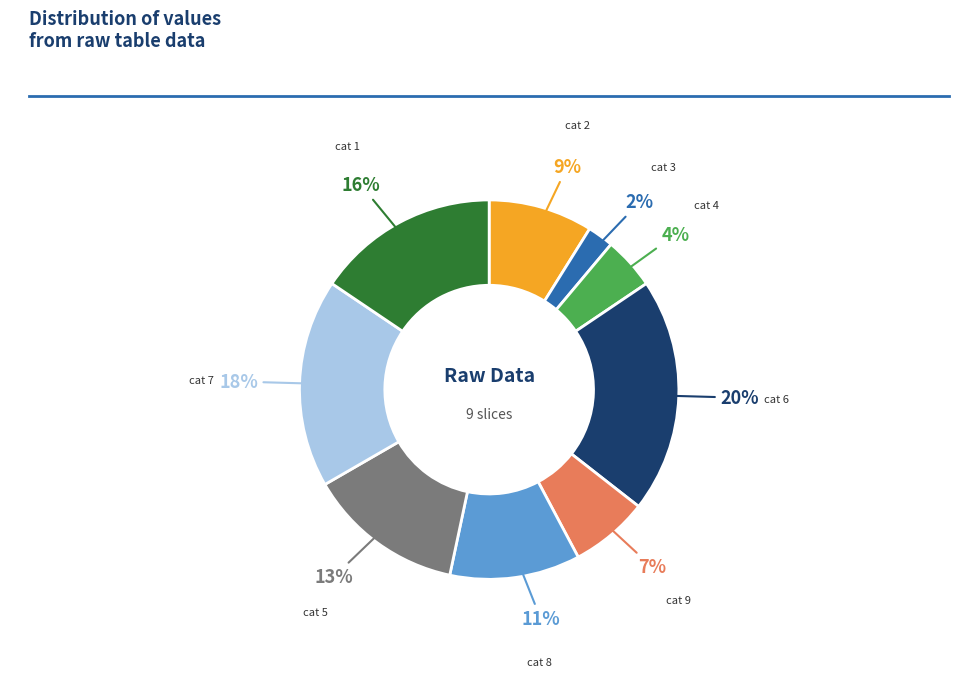

Is there any slice that represents more than half of the pie?

No